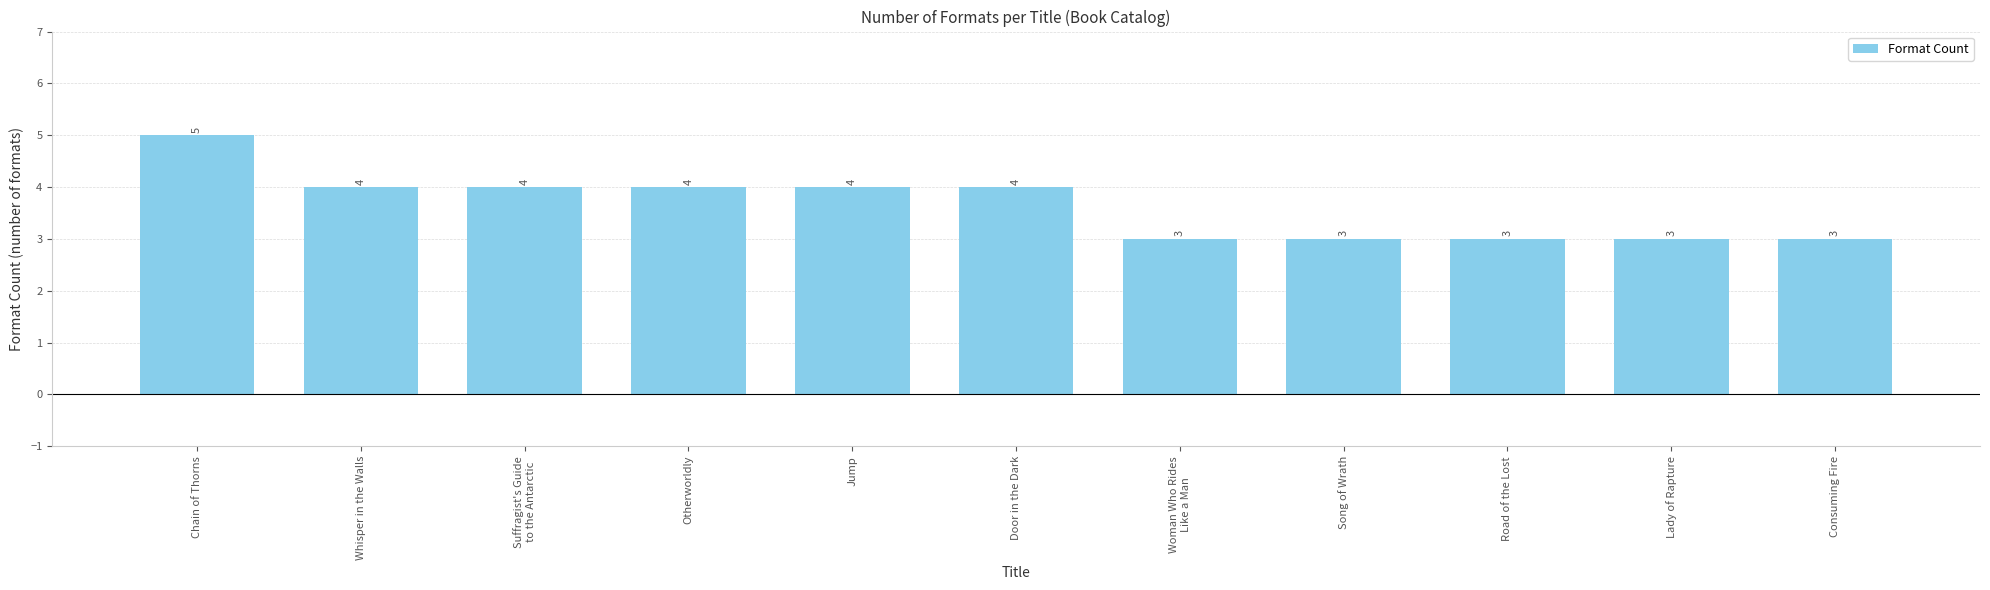

What is the label of the 11th bar from the left?

Consuming Fire